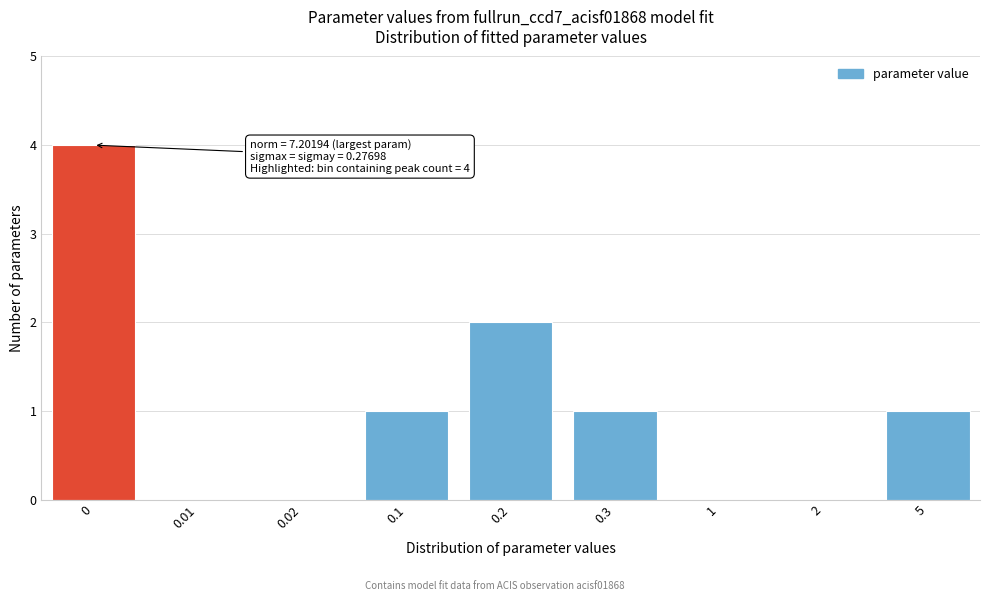

Reading left to right, transcribe all the data shown in this chart.

0=4	0.01=0	0.02=0	0.1=1	0.2=2	0.3=1	1=0	2=0	5=1